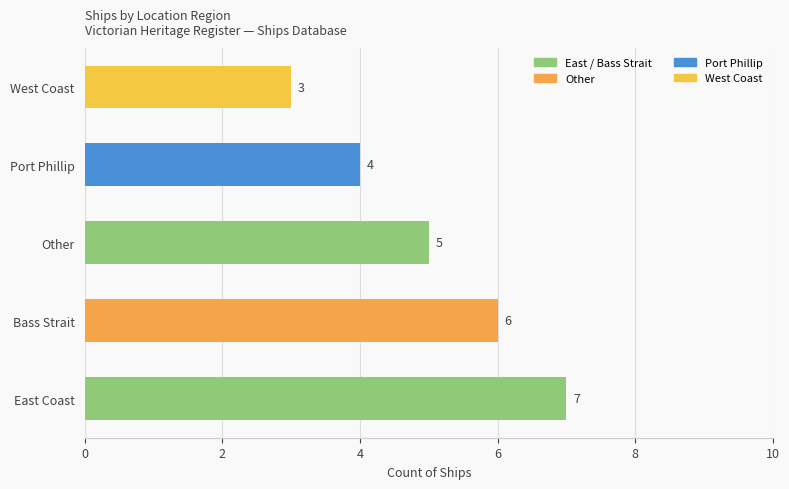

The value at Bass Strait is 6. True or false?

True